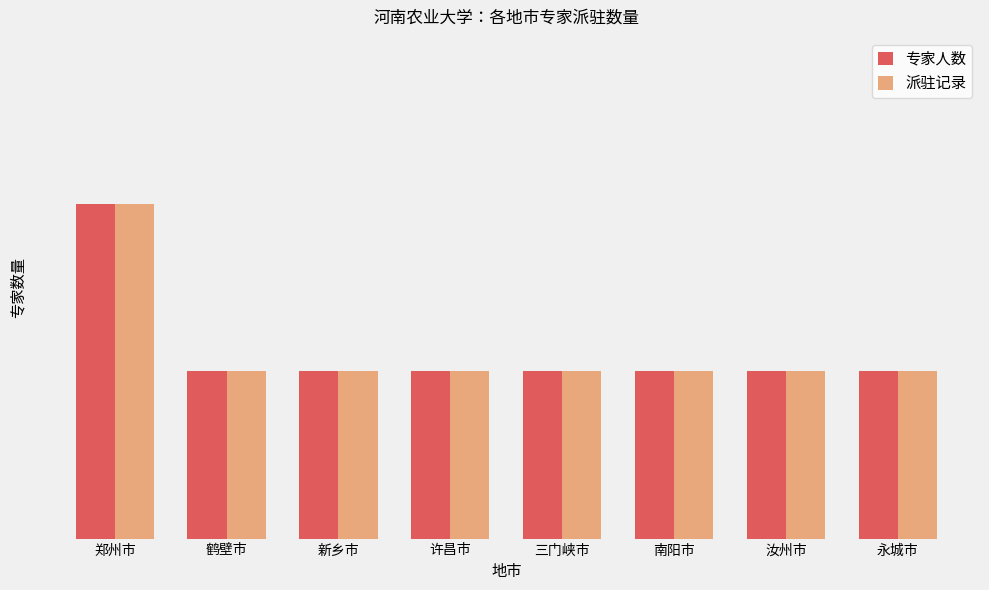

What are all the series names shown in the legend?

专家人数, 派驻记录